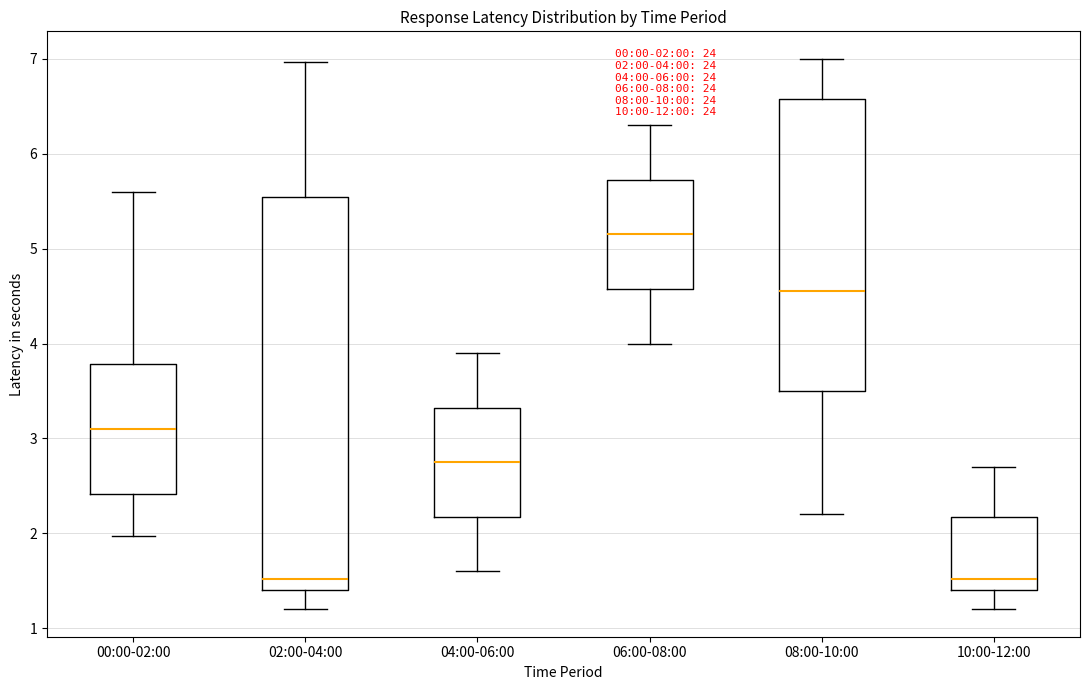

Comparing the boxes themselves (not the whiskers), which one is the tallest?

02:00-04:00